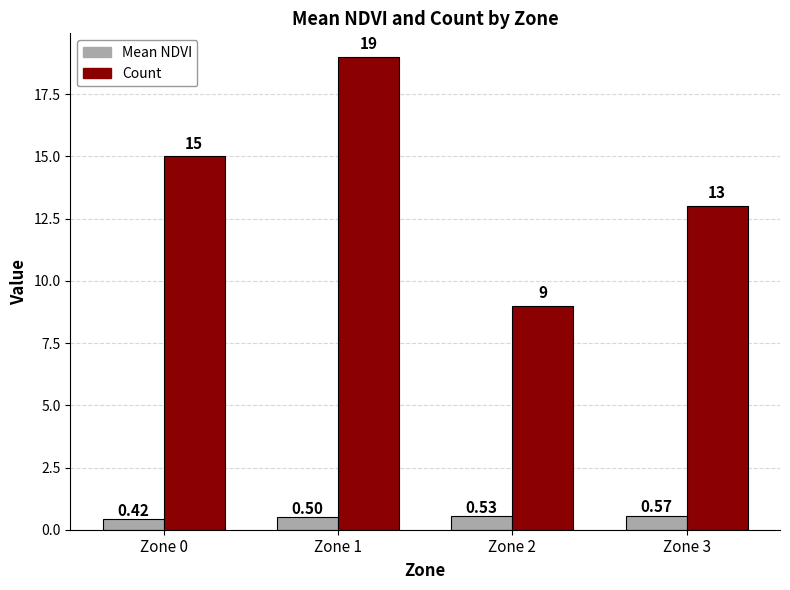

Is it true that Mean NDVI equals 0.5 at Zone 2?

True